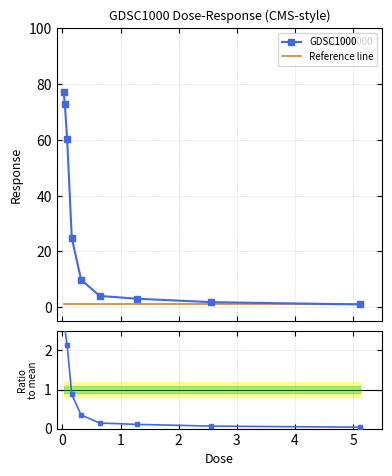

True or false: Reference line and GDSC1000 intersect in this chart.

True